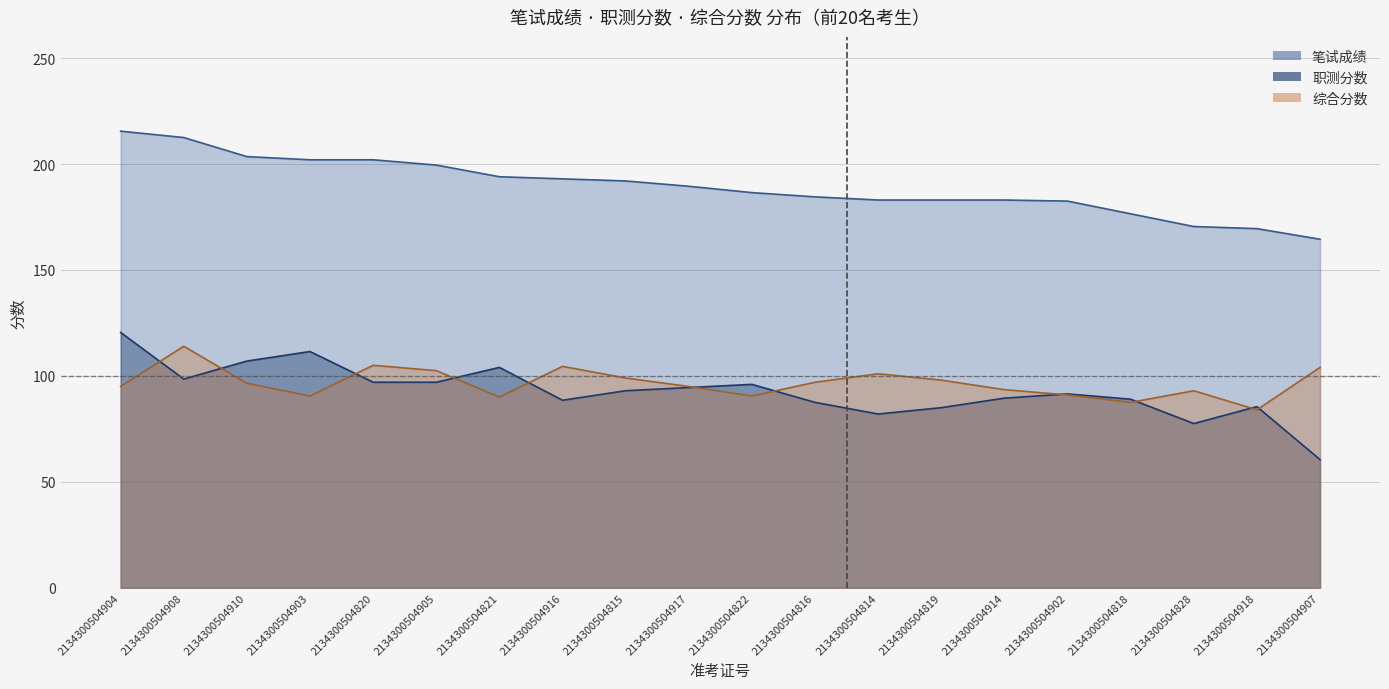

Reading right to left, transcribe all the data shown in this chart.

笔试成绩: 164.5	169.5	170.5	176.5	182.5	183.0	183.0	183.0	184.5	186.5	189.5	192.0	193.0	194.0	199.5	202.0	202.0	203.5	212.5	215.5
职测分数: 60.5	85.5	77.5	89.0	91.5	89.5	85.0	82.0	87.5	96.0	94.5	93.0	88.5	104.0	97.0	97.0	111.5	107.0	98.5	120.5
综合分数: 104.0	84.0	93.0	87.5	91.0	93.5	98.0	101.0	97.0	90.5	95.0	99.0	104.5	90.0	102.5	105.0	90.5	96.5	114.0	95.0